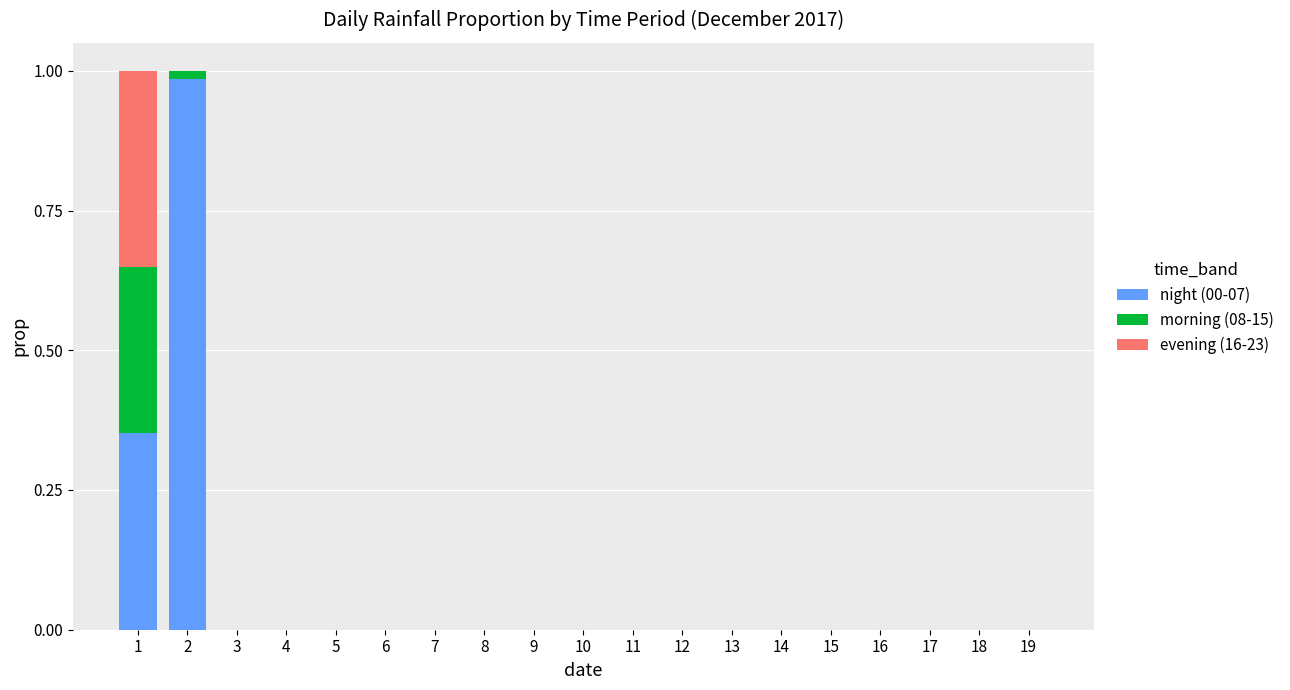

The value of night (00-07) at 2 is 1.7. True or false?

False